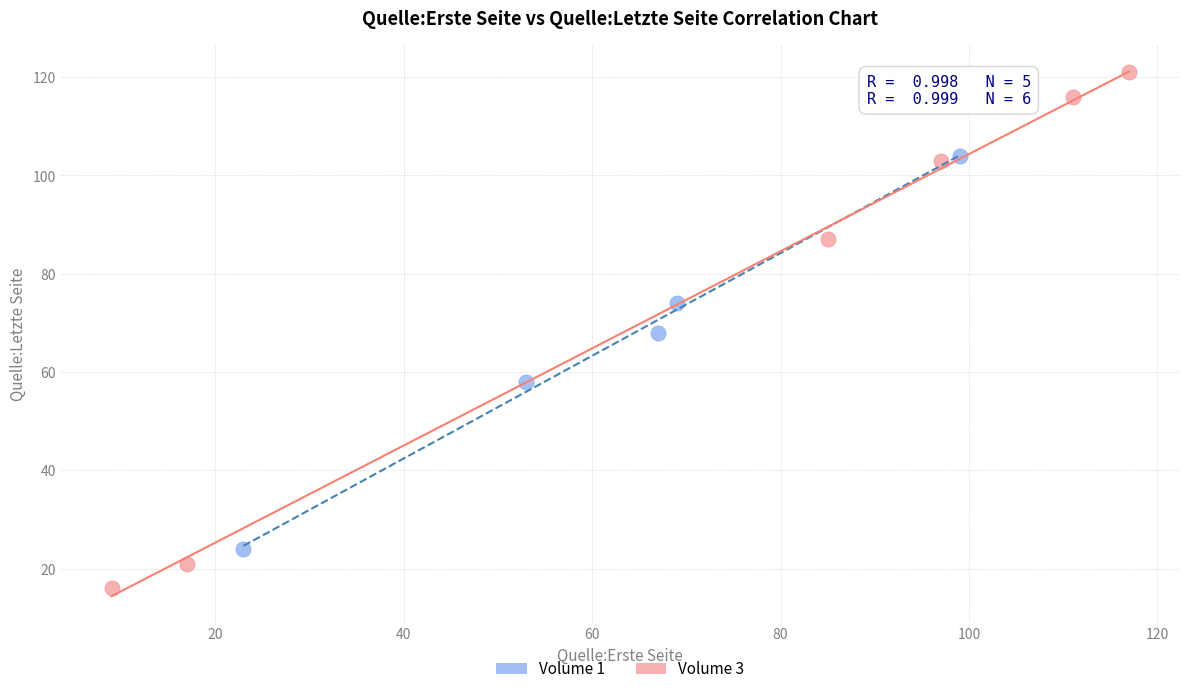

Which series contains the highest Y value?

Volume 3